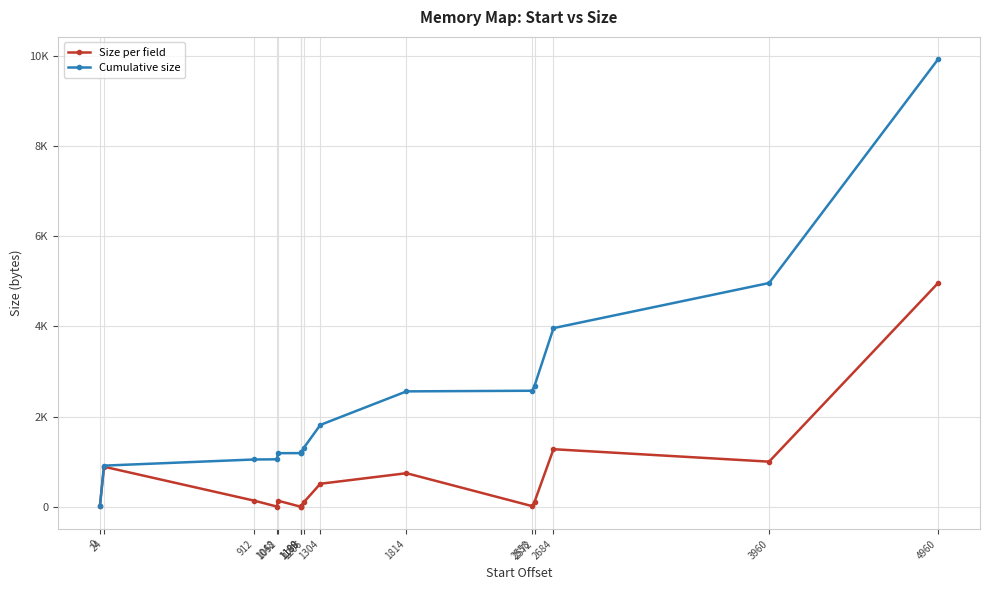

Between 1190 and 1206, which series saw the biggest shift?

Cumulative size